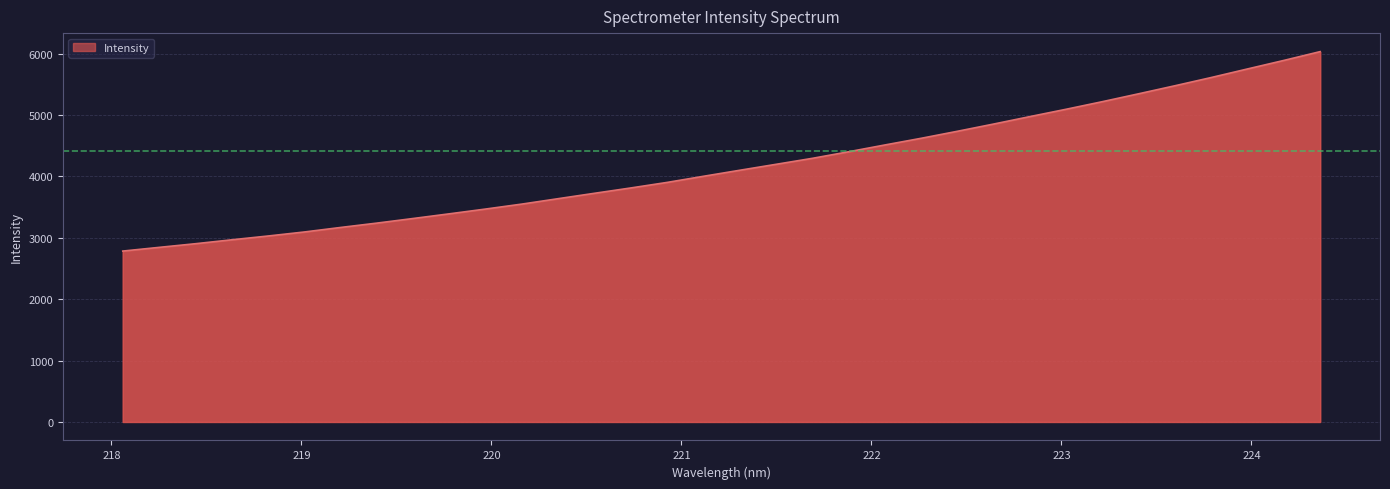

What is the greatest value displayed?

6032.1